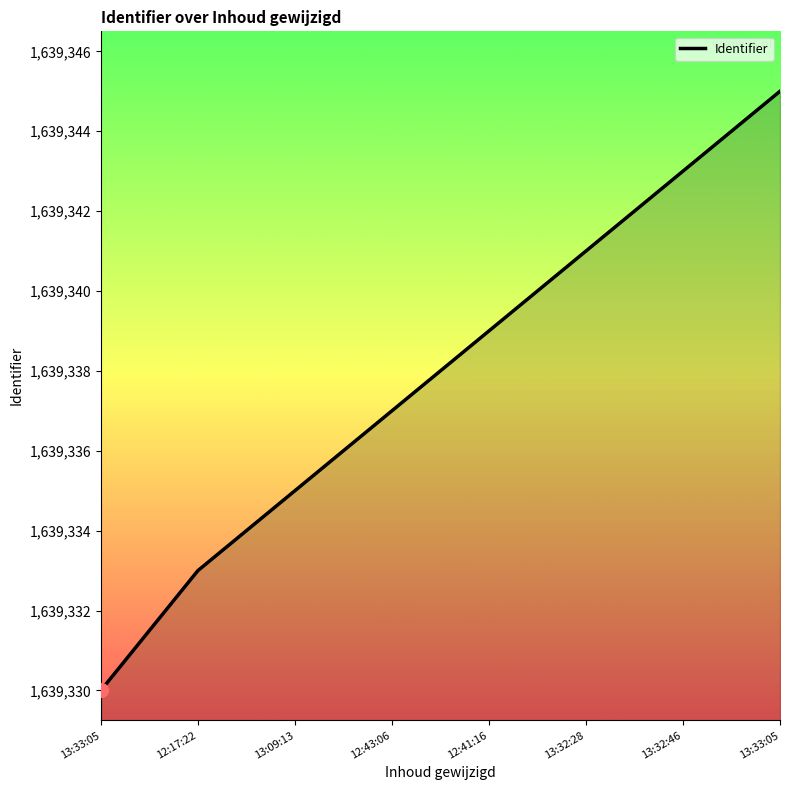

Does the chart display data point markers on the line(s)?

No